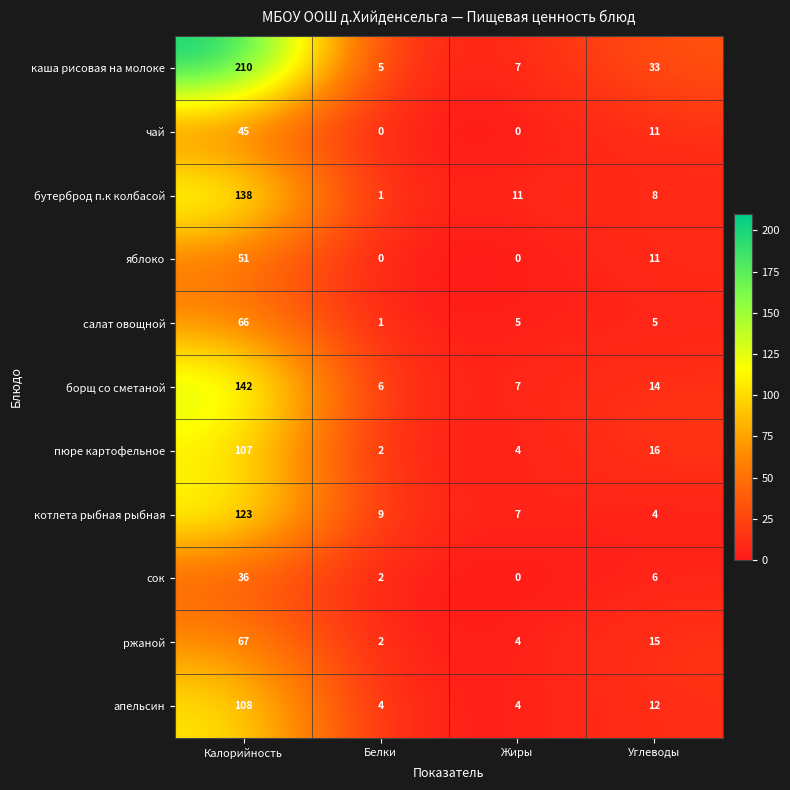

At which category is the sum across all series the highest?

Калорийность